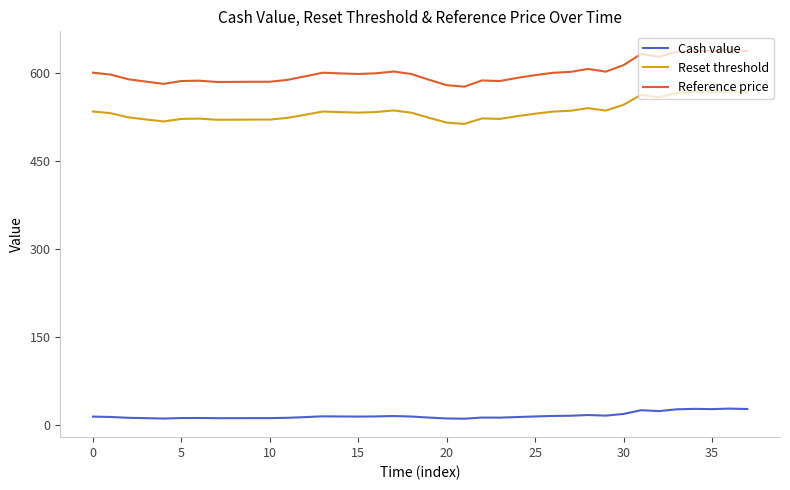

Does the chart have visible grid lines?

No